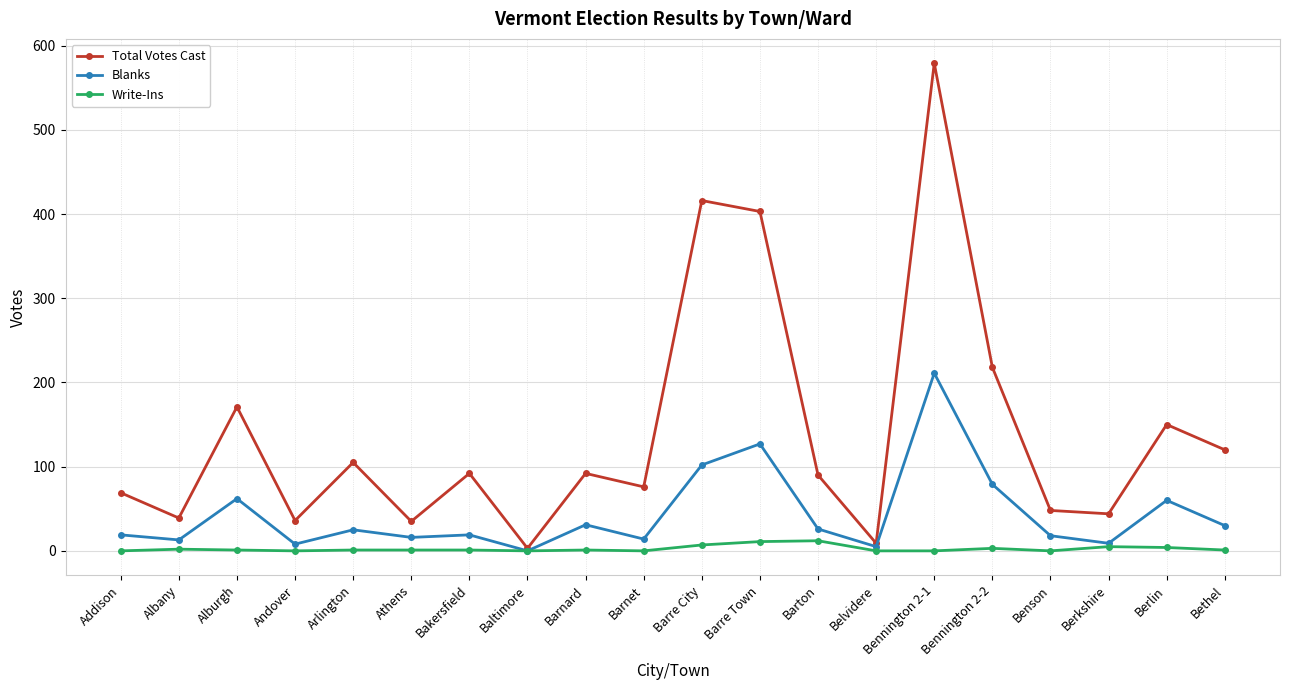

List the series in order of their overall mean, highest first.

Total Votes Cast, Blanks, Write-Ins